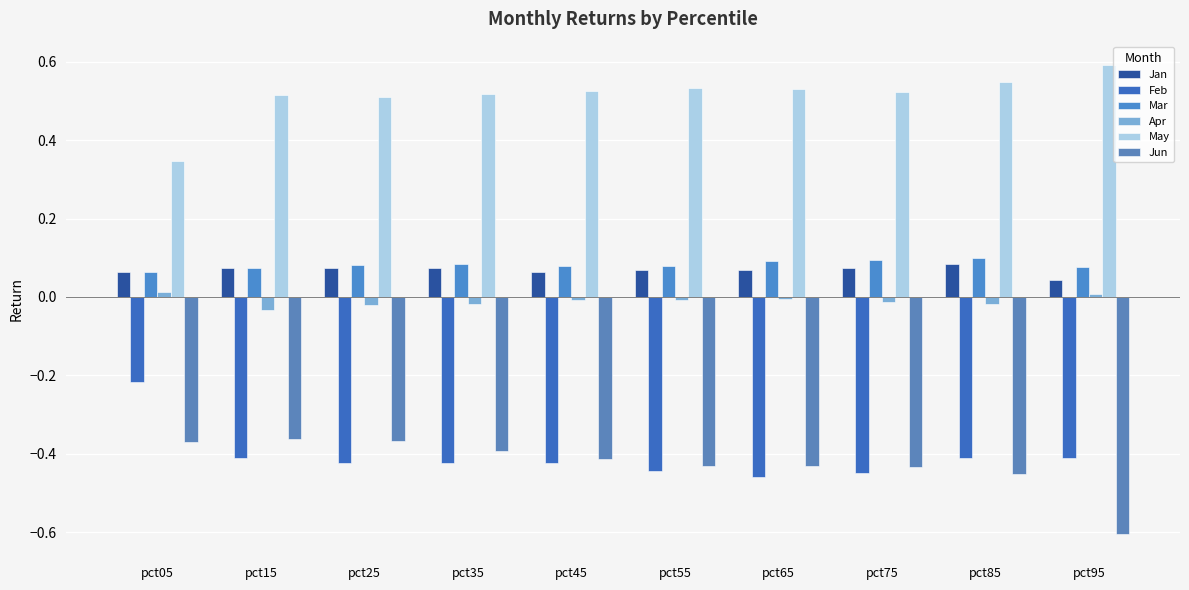

What are all the series names shown in the legend?

Jan, Feb, Mar, Apr, May, Jun